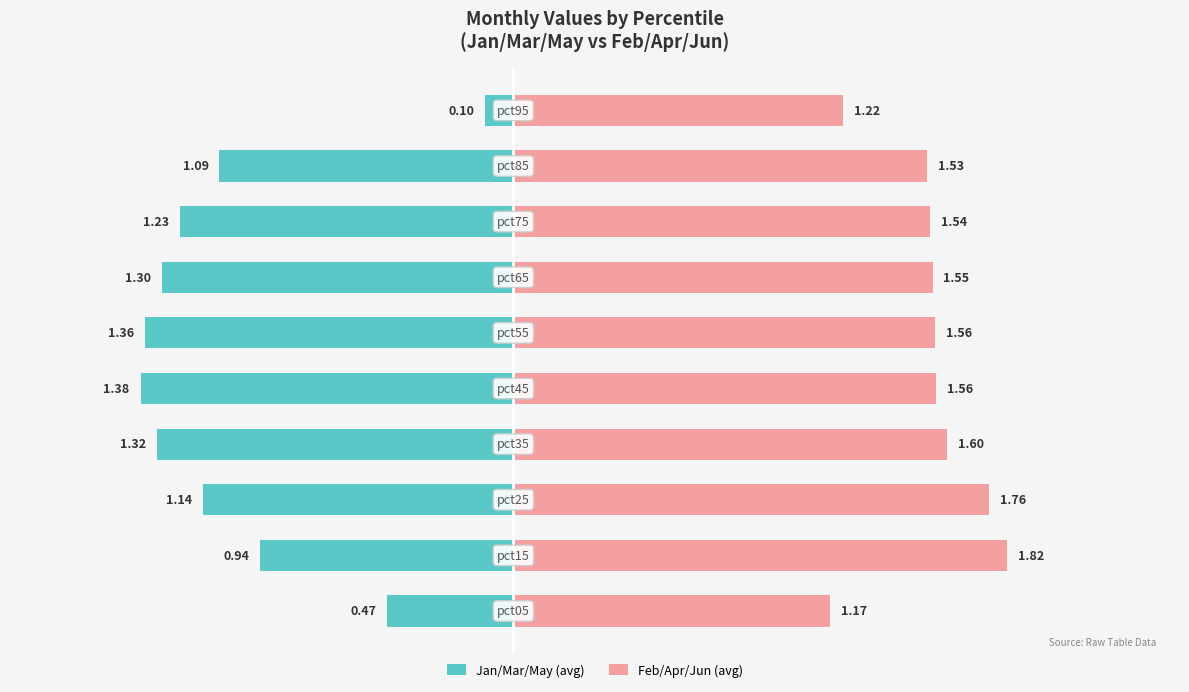

What is the difference between the second highest and minimum values in the Feb/Apr/Jun (avg) series?

0.6